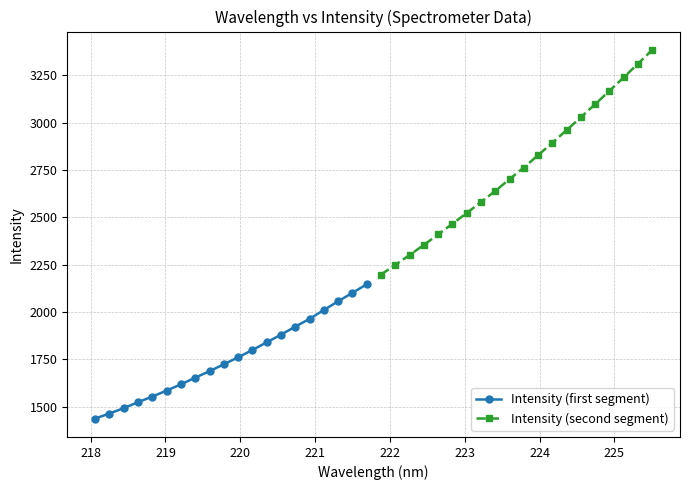

What is the difference between the second highest and minimum values in the Intensity (second segment) series?

1111.7